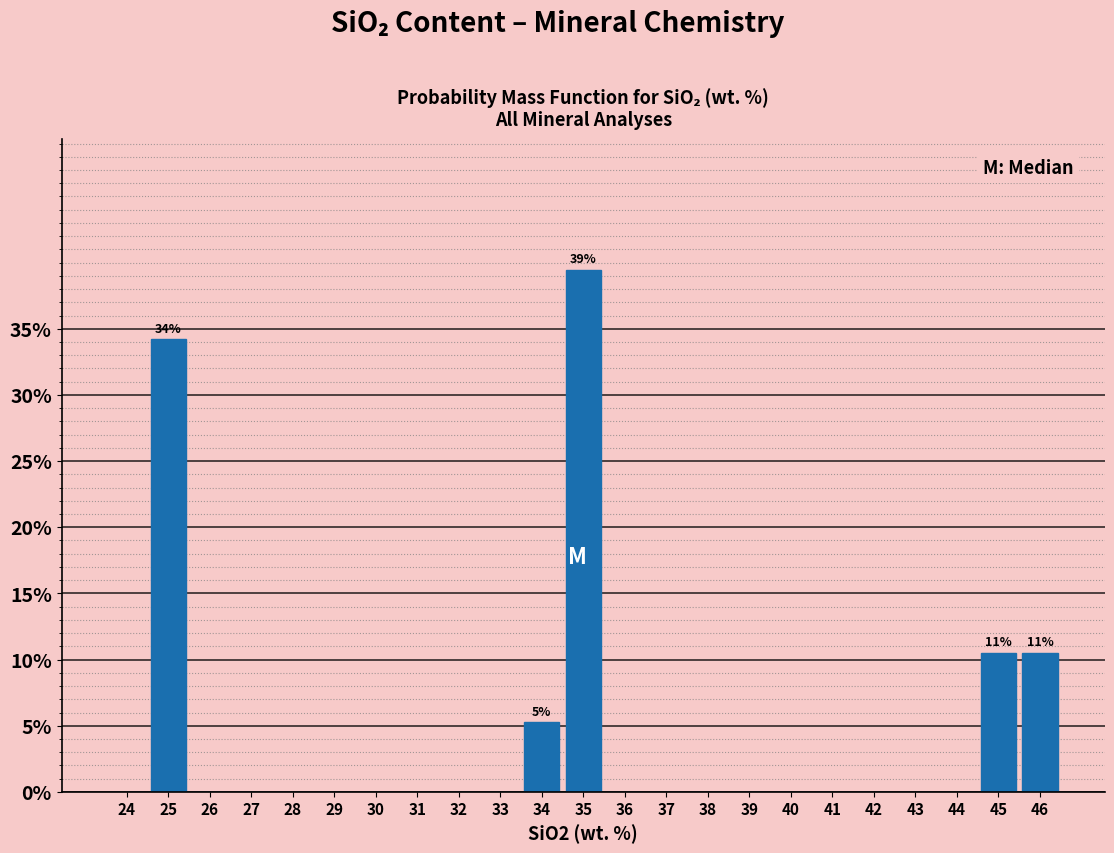

Reading left to right, transcribe all the data shown in this chart.

24=0.0	25=34.2	26=0.0	27=0.0	28=0.0	29=0.0	30=0.0	31=0.0	32=0.0	33=0.0	34=5.3	35=39.5	36=0.0	37=0.0	38=0.0	39=0.0	40=0.0	41=0.0	42=0.0	43=0.0	44=0.0	45=10.5	46=10.5